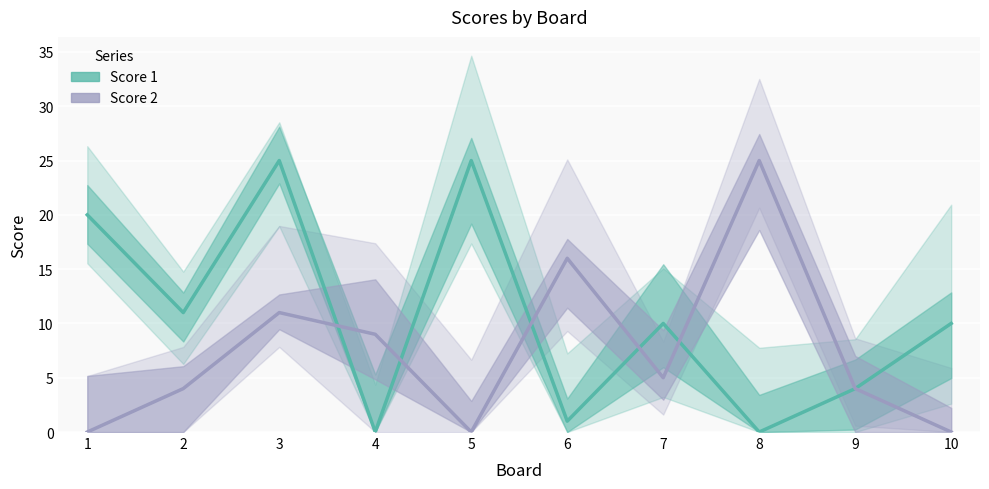

Rank the categories by Score 2 value from highest to lowest.

8, 6, 3, 4, 7, 2, 9, 1, 5, 10